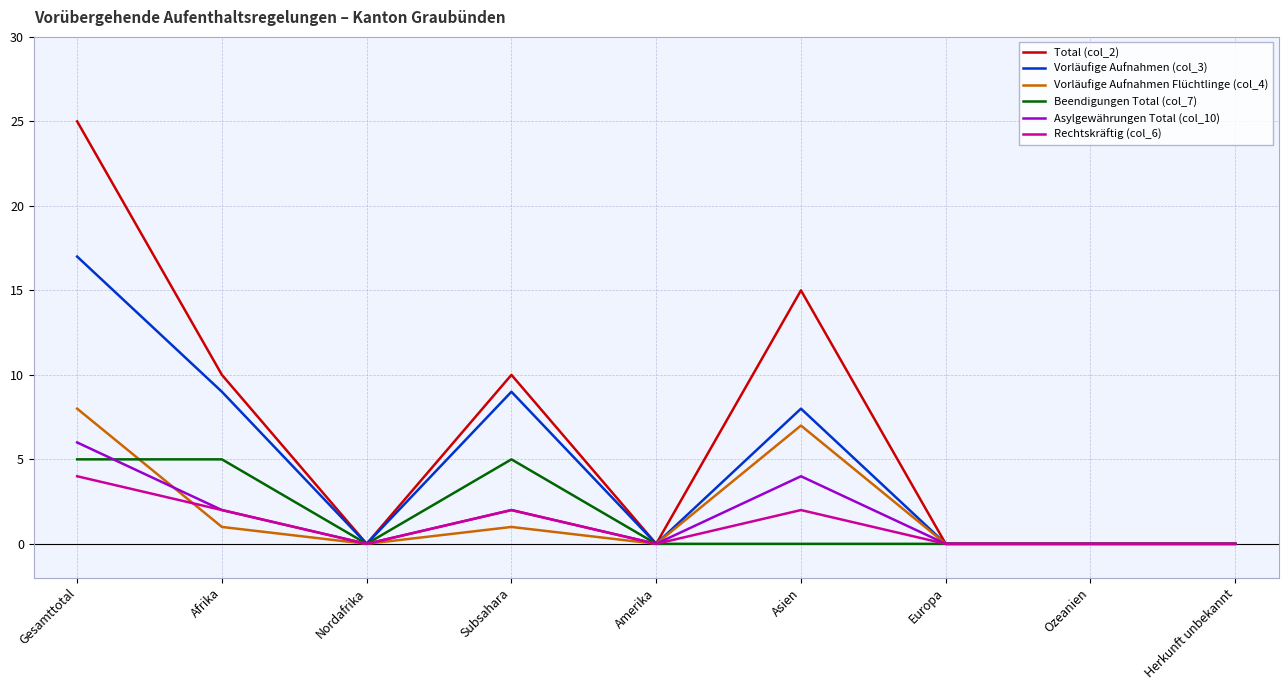

What are all the series names shown in the legend?

Total (col_2), Vorläufige Aufnahmen (col_3), Vorläufige Aufnahmen Flüchtlinge (col_4), Beendigungen Total (col_7), Asylgewährungen Total (col_10), Rechtskräftig (col_6)